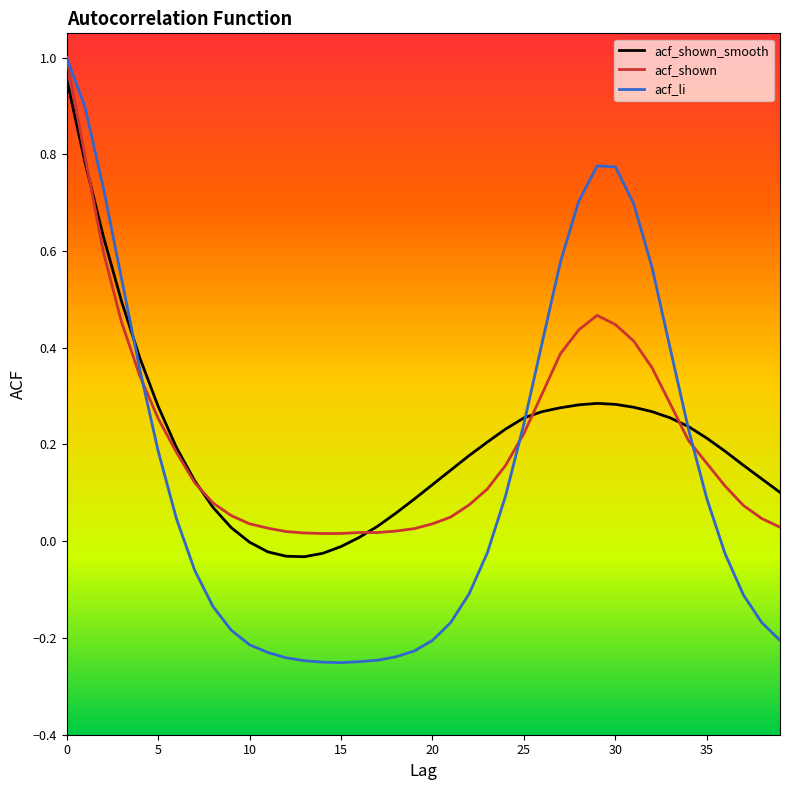

Which series has the widest spread of values?

acf_li